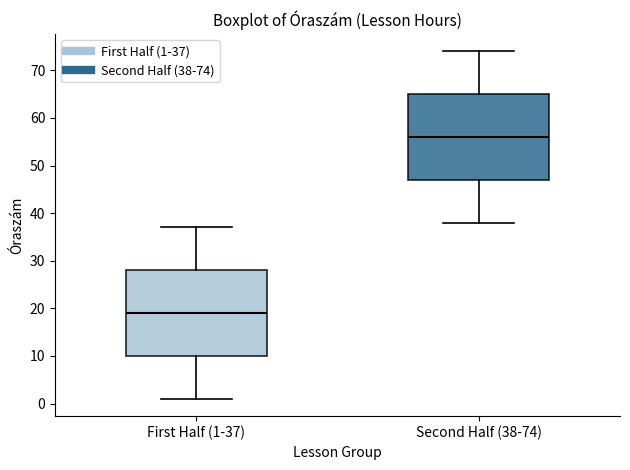

Which box's median line is the lowest?

First Half (1-37)